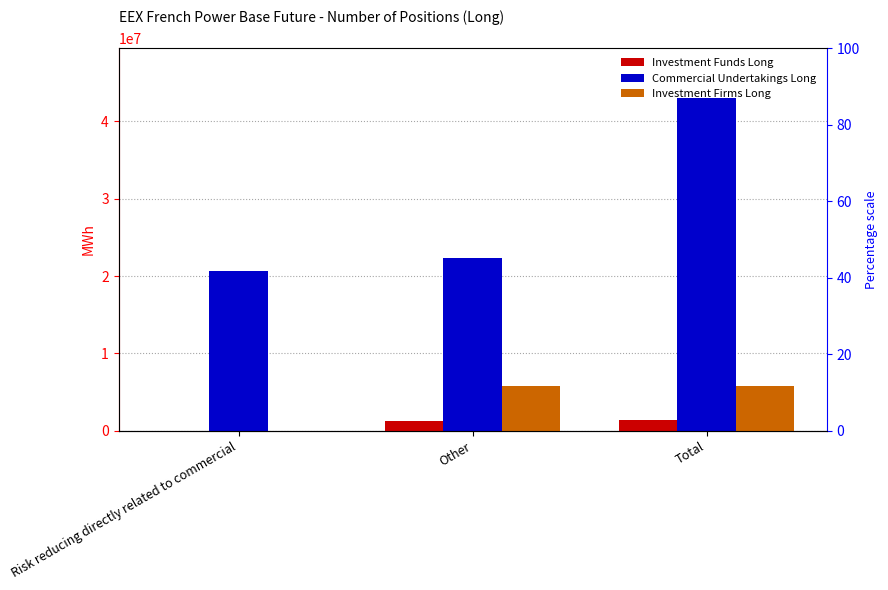

What is the difference between the Investment Firms Long values at Other and Risk reducing directly related to commercial?

5785045